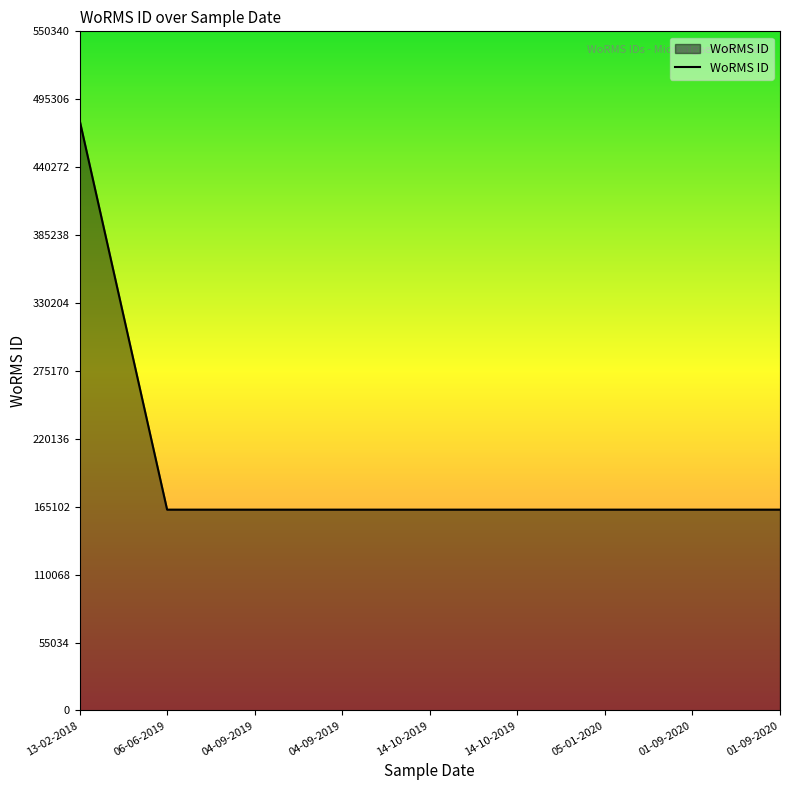

How many interior local valleys (lower than both neighbors) does the data have?

1